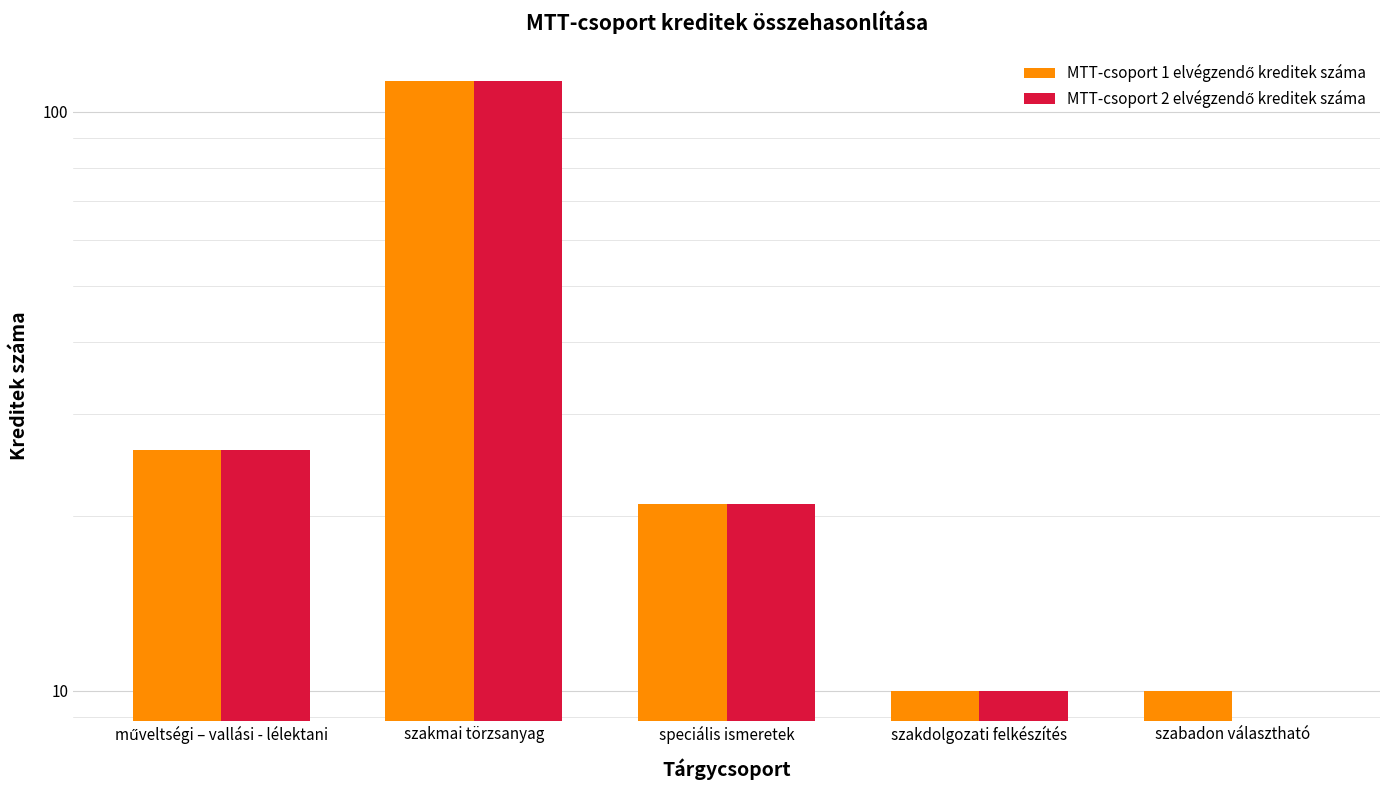

What is the label of the 4th bar from the left?

szakdolgozati felkészítés